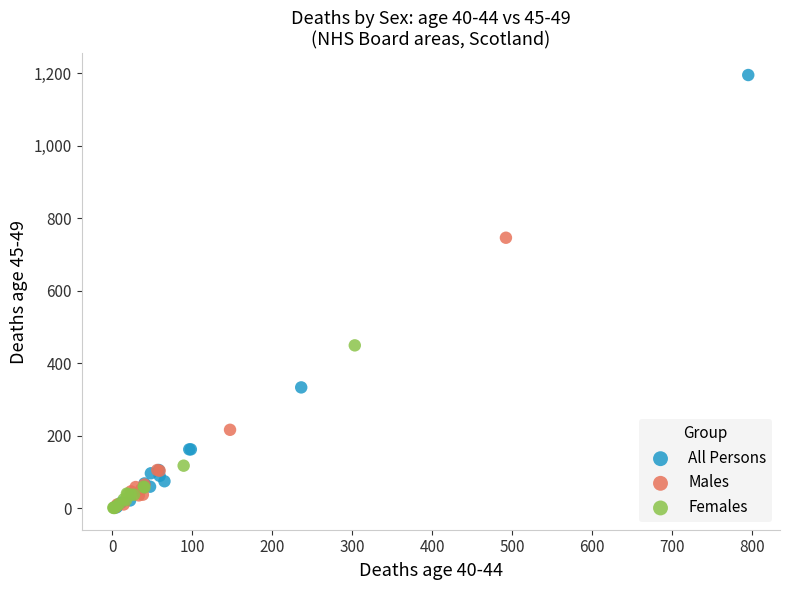

Which series has the widest spread of Y values?

All Persons